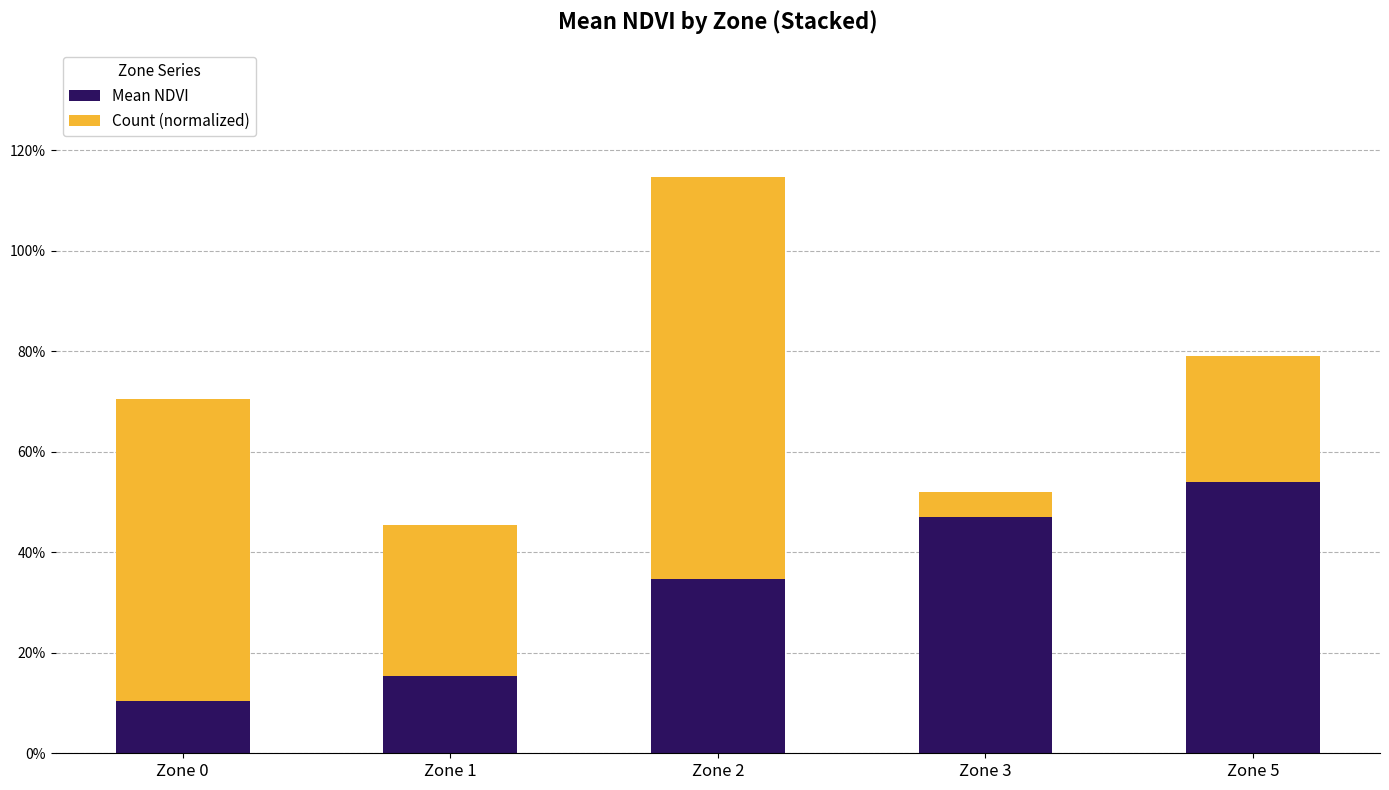

What value does the Count (normalized) series have at Zone 3?

0.1